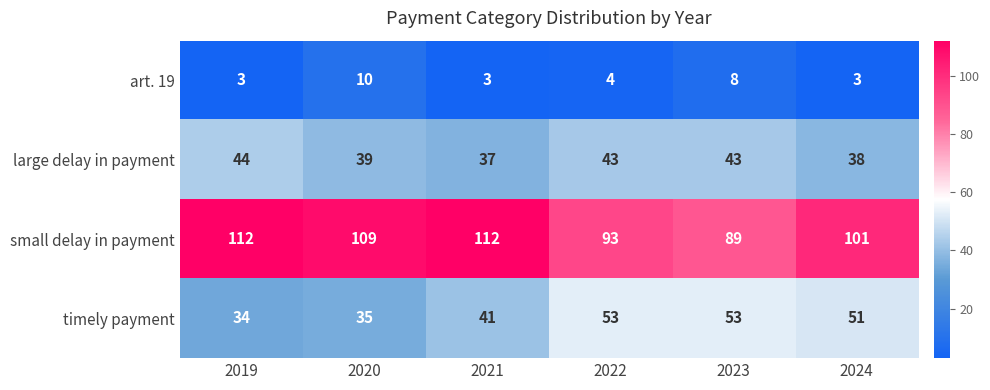

What is the maximum value shown in the chart?

112